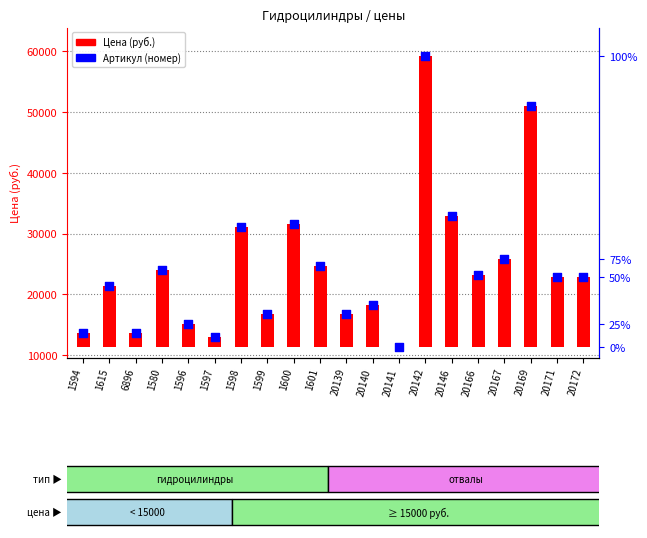

Which series reaches the maximum Y coordinate?

Артикул